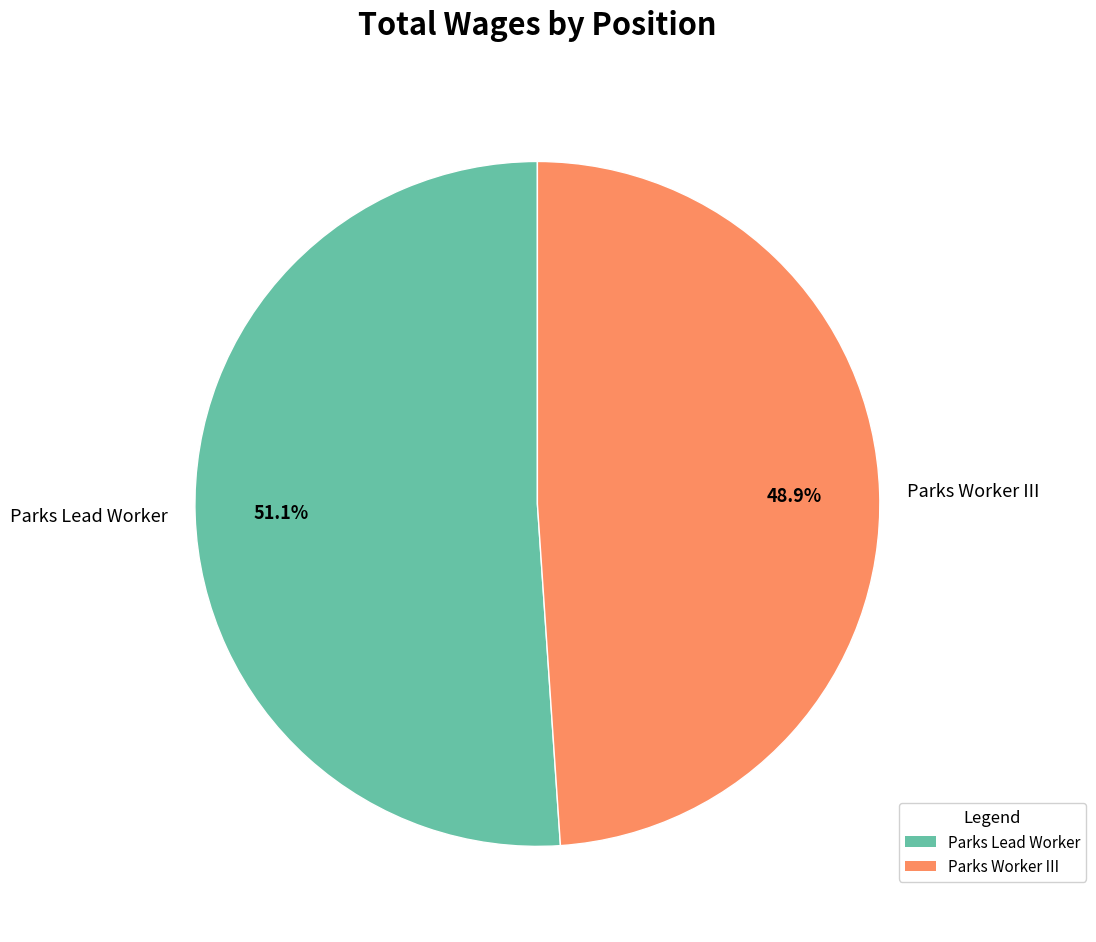

How many segments does this pie chart have?

2